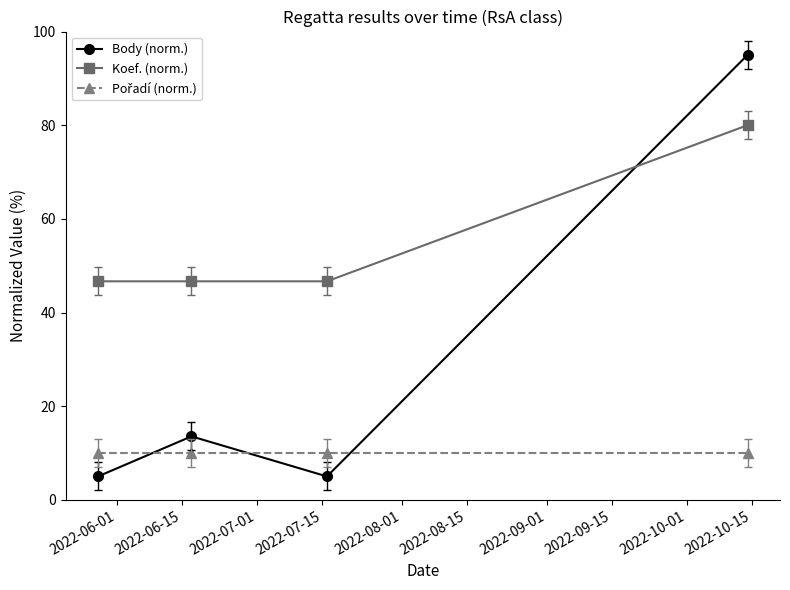

Which series has the largest total across all categories?

Koef. (norm.)